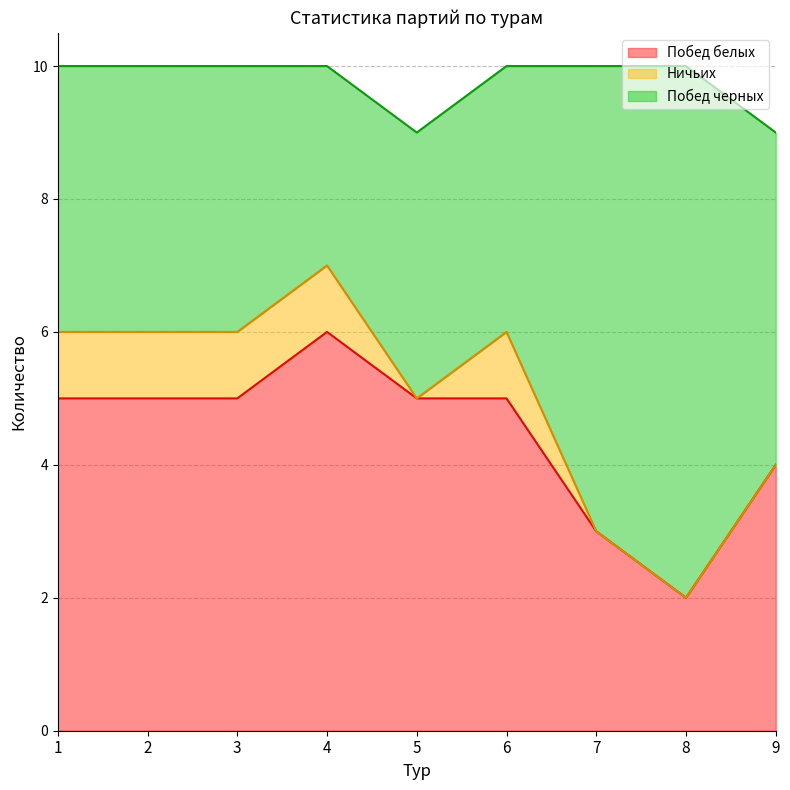

Reading right to left, extract all data points from this chart.

Побед белых: 9=4	8=2	7=3	6=5	5=5	4=6	3=5	2=5	1=5
Ничьих: 9=0	8=0	7=0	6=1	5=0	4=1	3=1	2=1	1=1
Побед черных: 9=5	8=8	7=7	6=4	5=4	4=3	3=4	2=4	1=4